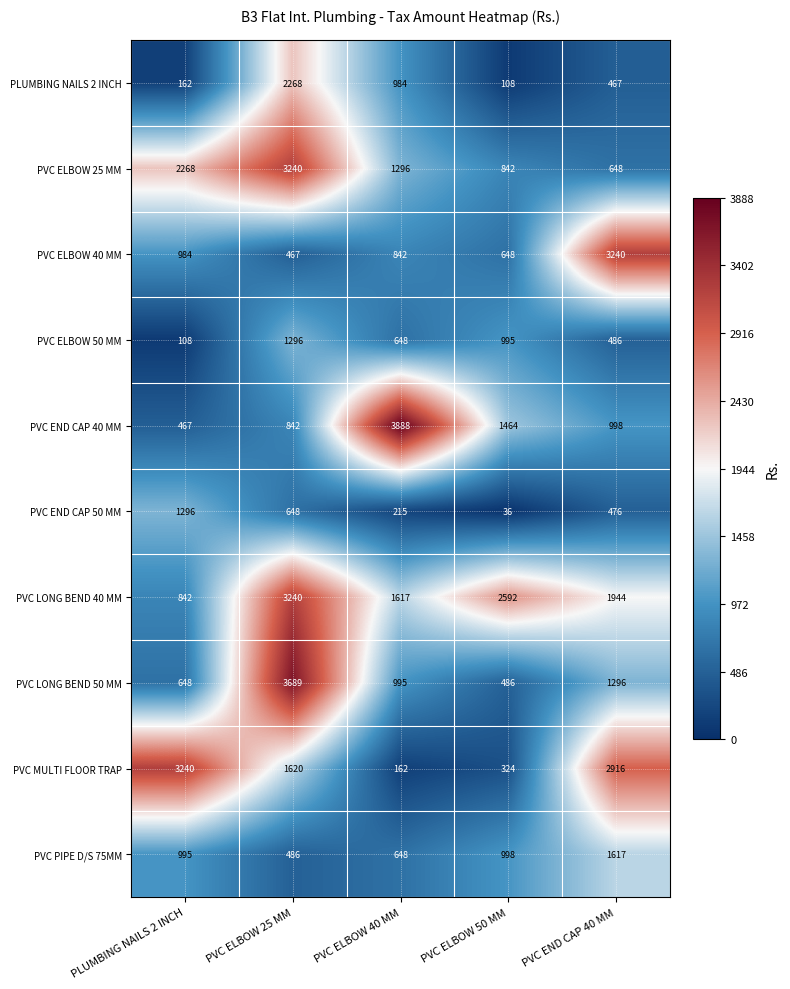

What is the difference between the maximum and minimum values in the PVC MULTI FLOOR TRAP series?

3078